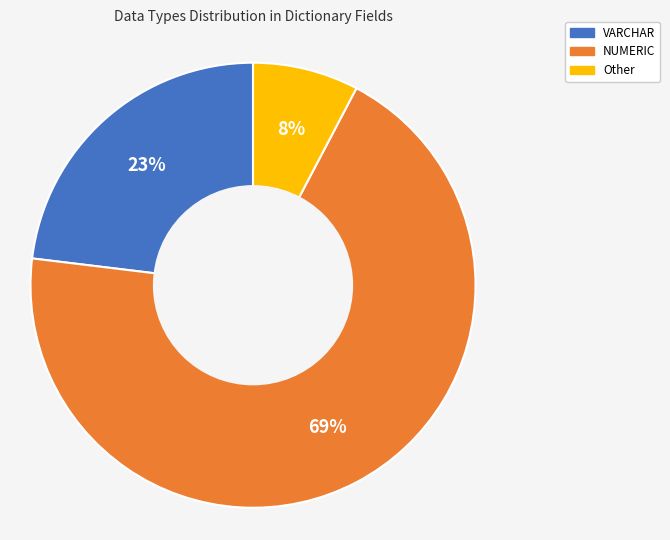

Which has a higher value, VARCHAR or NUMERIC?

NUMERIC